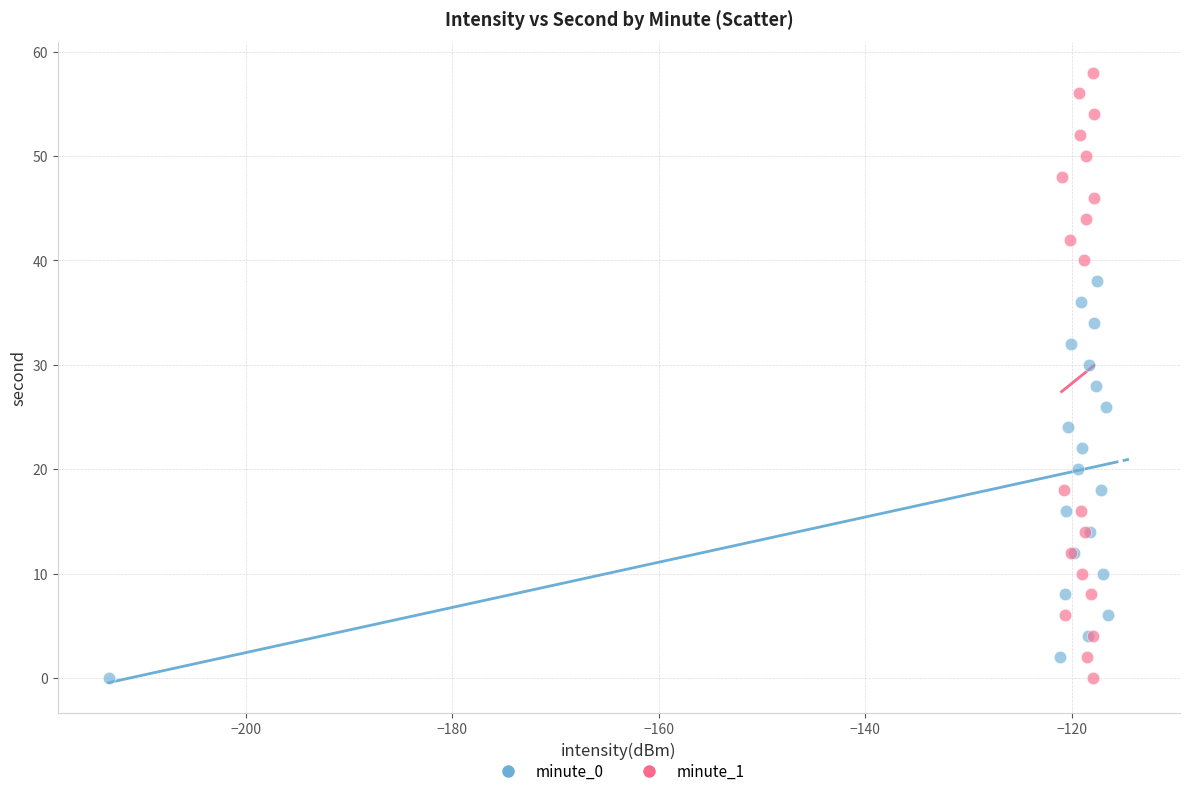

Which series has the widest spread of Y values?

minute_1